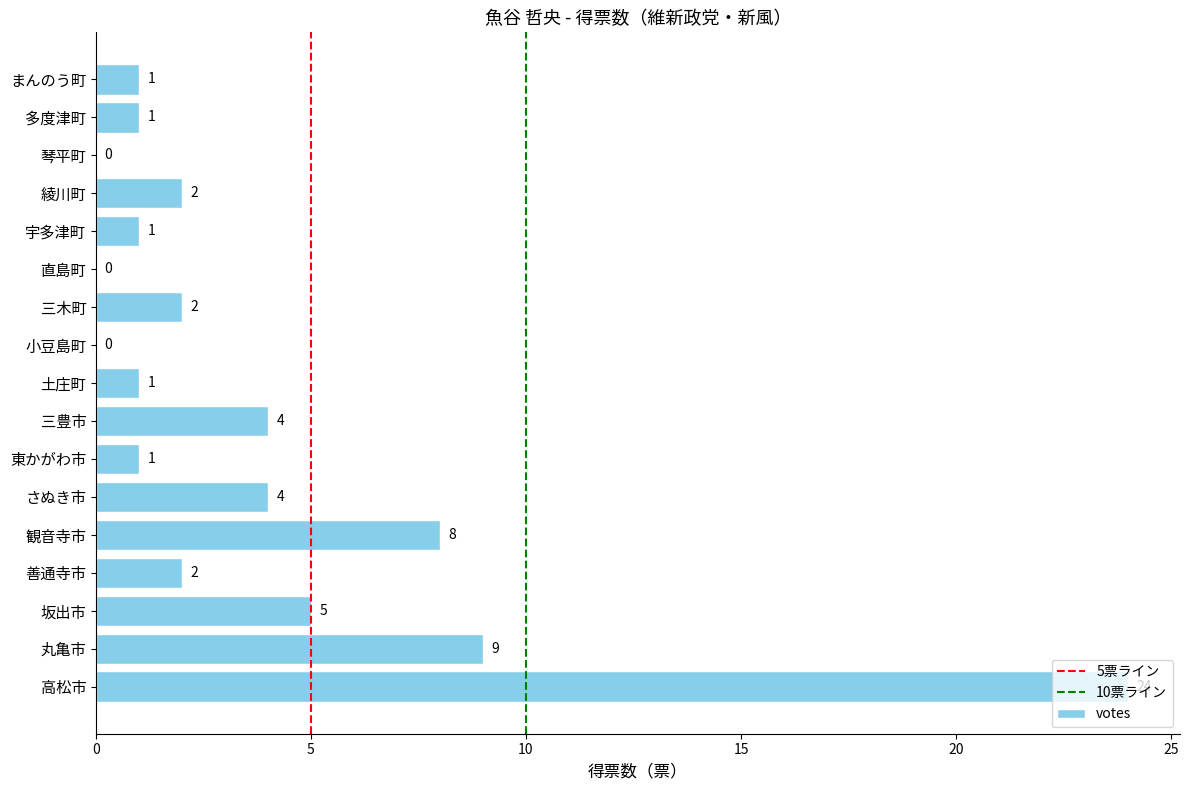

What is the sum of all values?

65